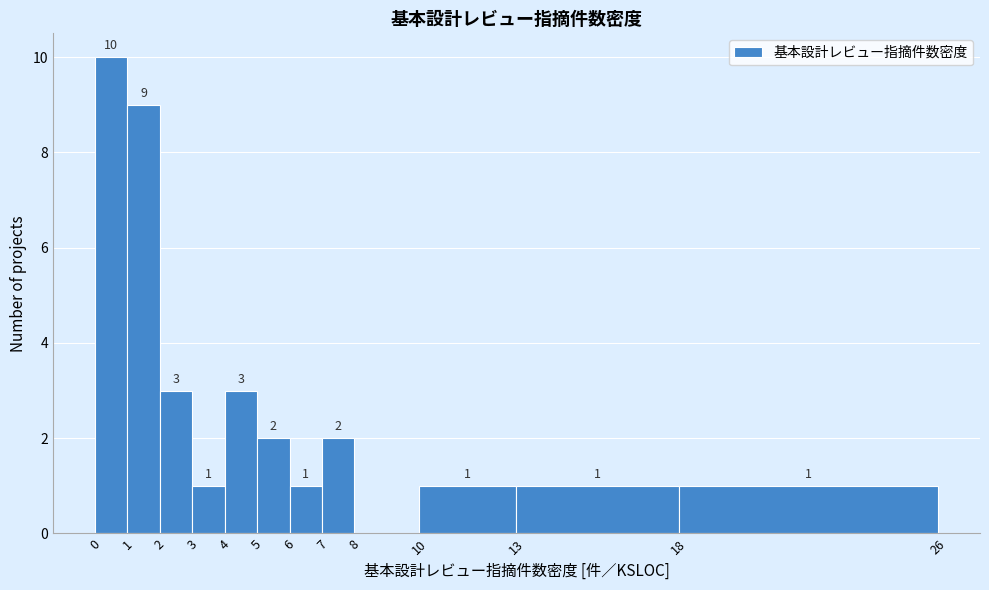

Which range on the x-axis has the tallest bar?

0 to 1